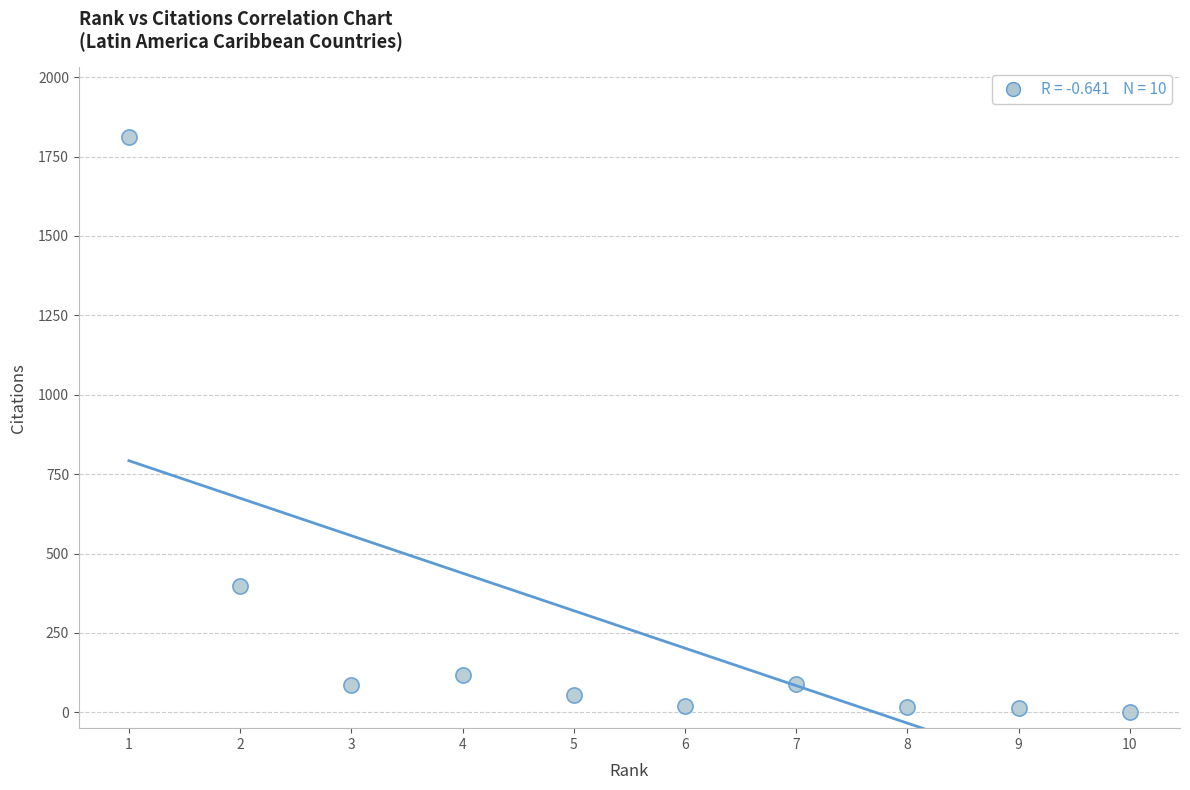

What Y value in the scatter plot is closest to 906?

399